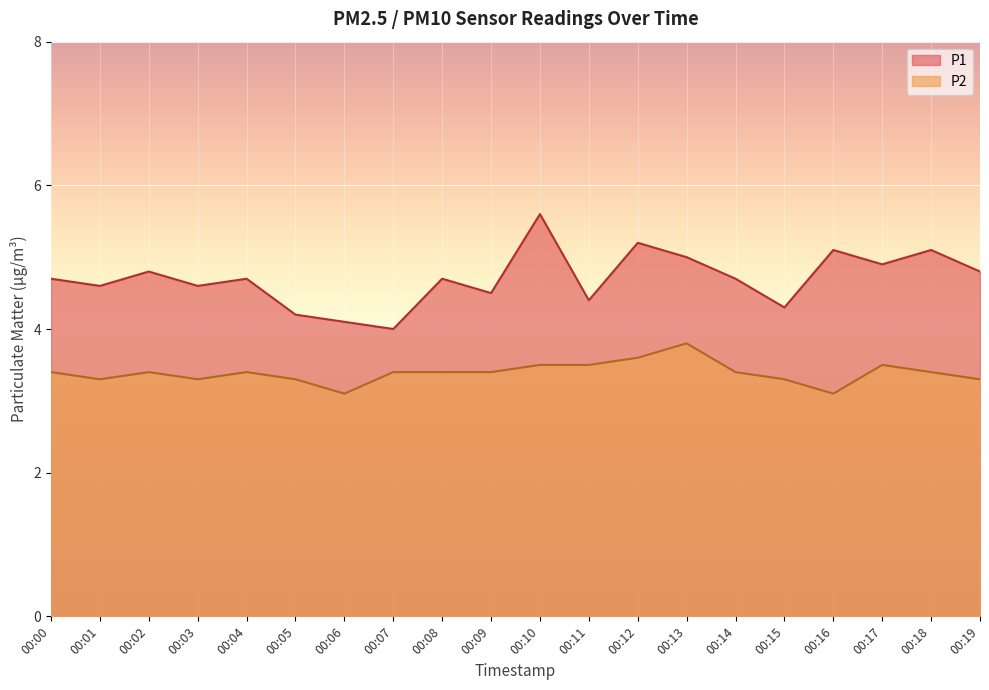

What is the value of the P1 point at the 2nd from the left?

4.6